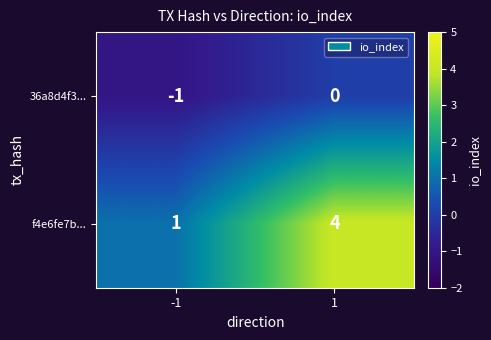

Count the number of data series in this chart.

2